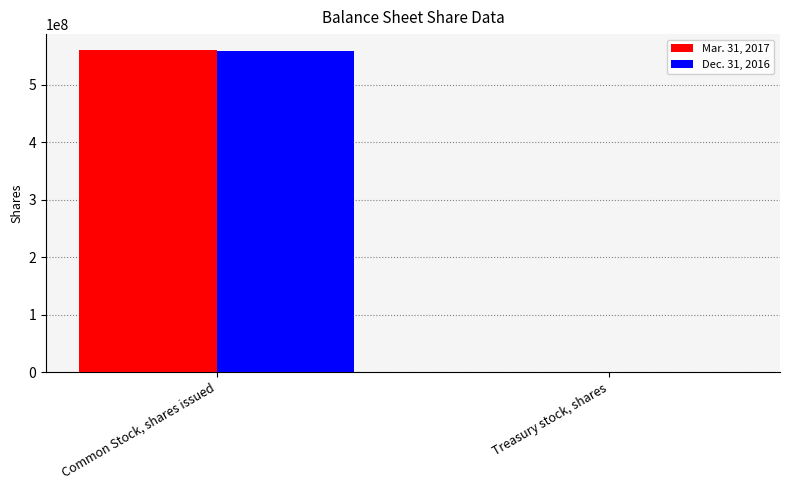

Which category has the highest value across all series?

Common Stock, shares issued